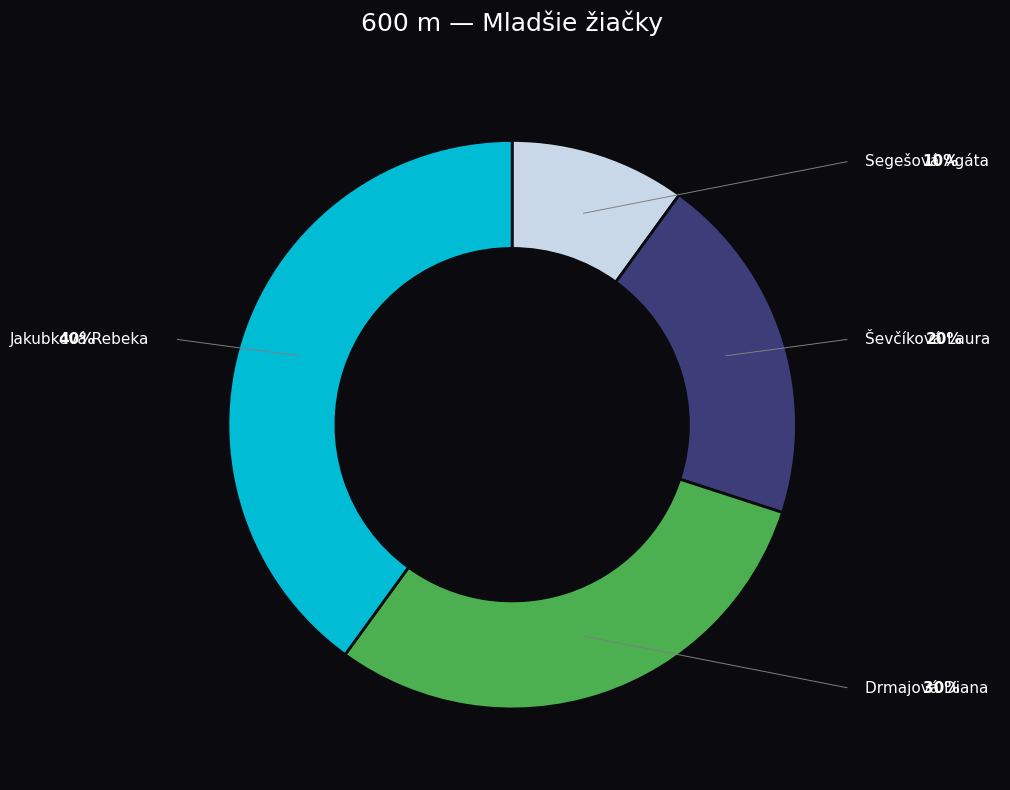

Does Jakubková Rebeka account for over 50% of the chart?

No